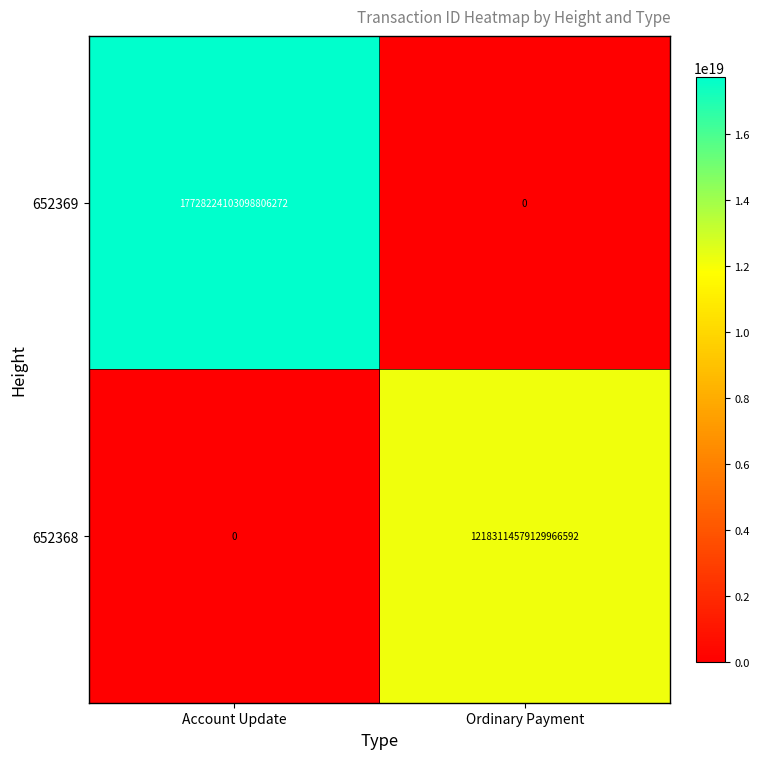

At which label is 652368 closest to 6091557289564983296?

Account Update